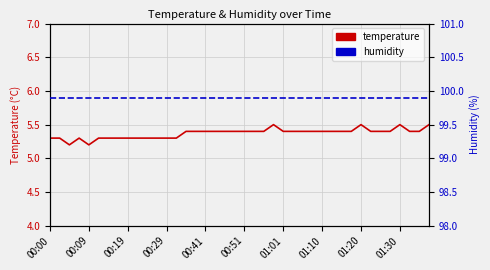

Between 00:00 and 01:01, which series saw the biggest shift?

temperature